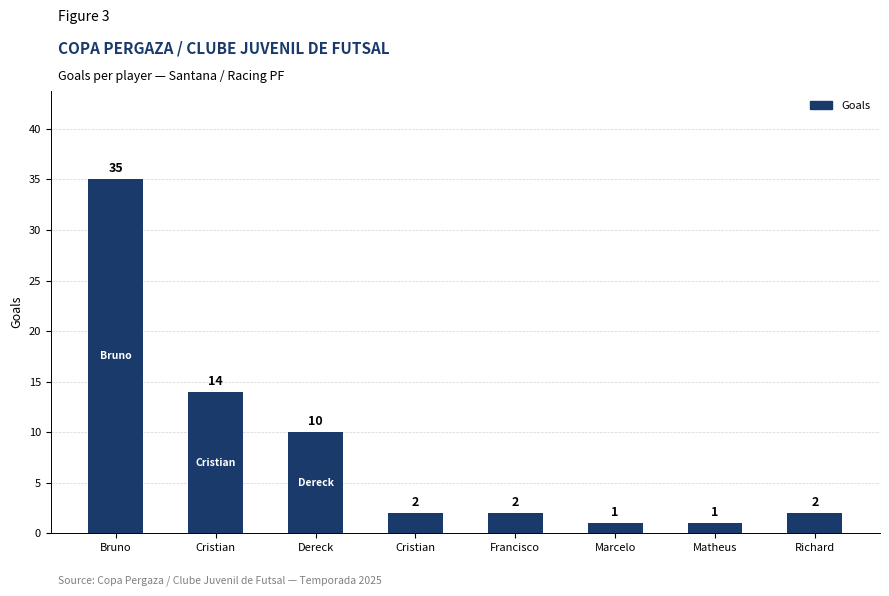

Are the bars horizontal?

No